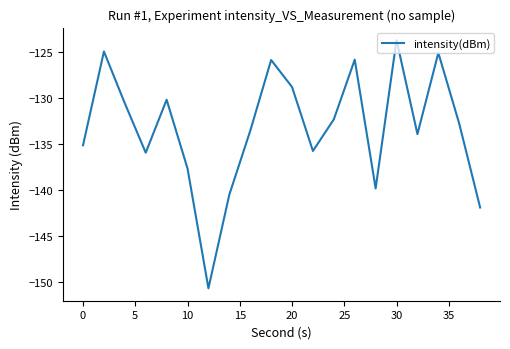

What is the minimum value shown in the chart?

-150.7